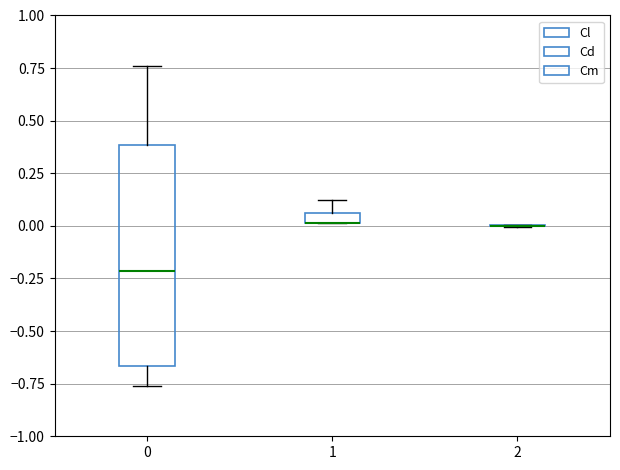

Which box is the tallest, from its lower edge to its upper edge?

0